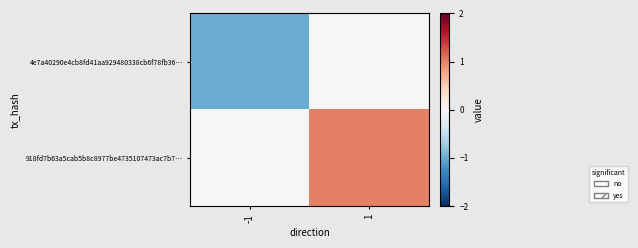

Reading right to left, what are all the values shown in this chart?

4e7a40290e4cb8fd41aa929480338cb6f78fb36…: 1=0	-1=-1
918fd7b63a5cab5b8c8977be4735107473ac7b7…: 1=1	-1=0